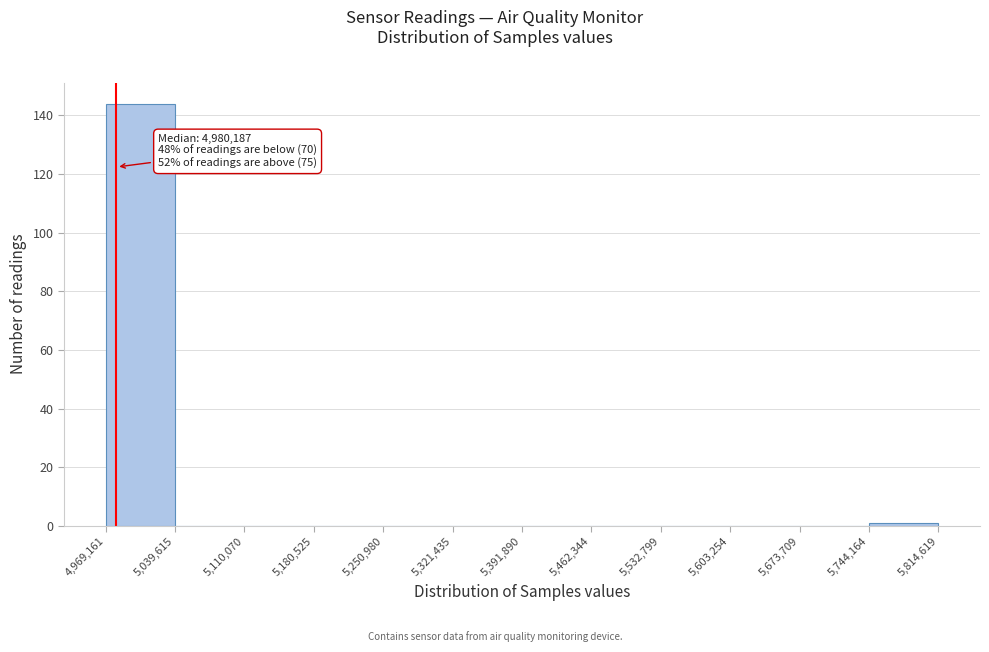

Over which range of the x-axis is the bar tallest?

4,969,161 to 5,039,615